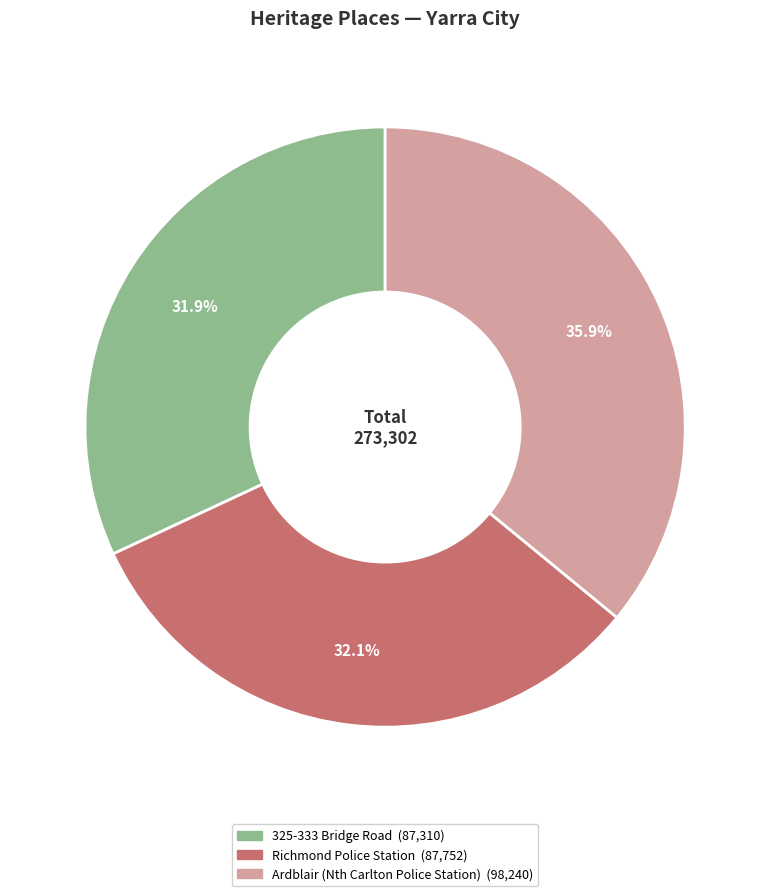

The Richmond Police Station slice represents 32% of the pie. True or false?

True